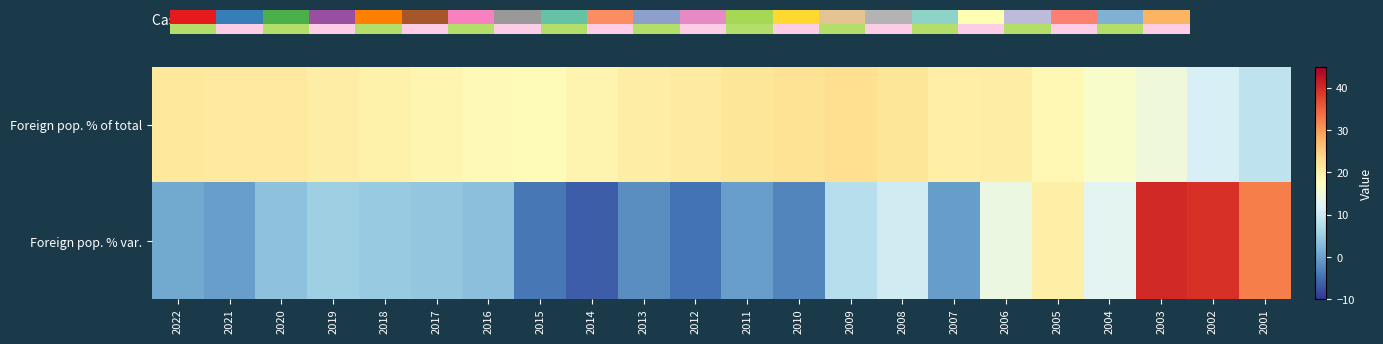

Between 2021 and 2014, which series saw the biggest shift?

Foreign pop. % var.